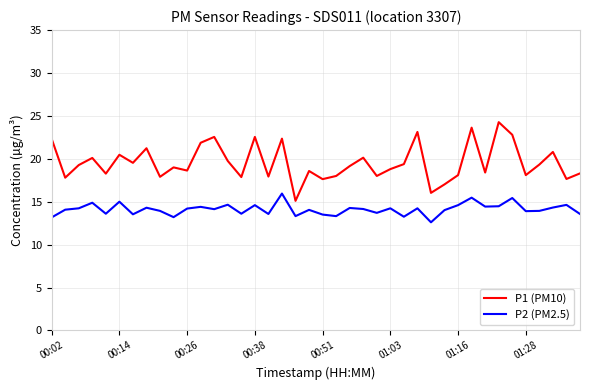

True or false: P2 (PM2.5) and P1 (PM10) cross at least once.

False